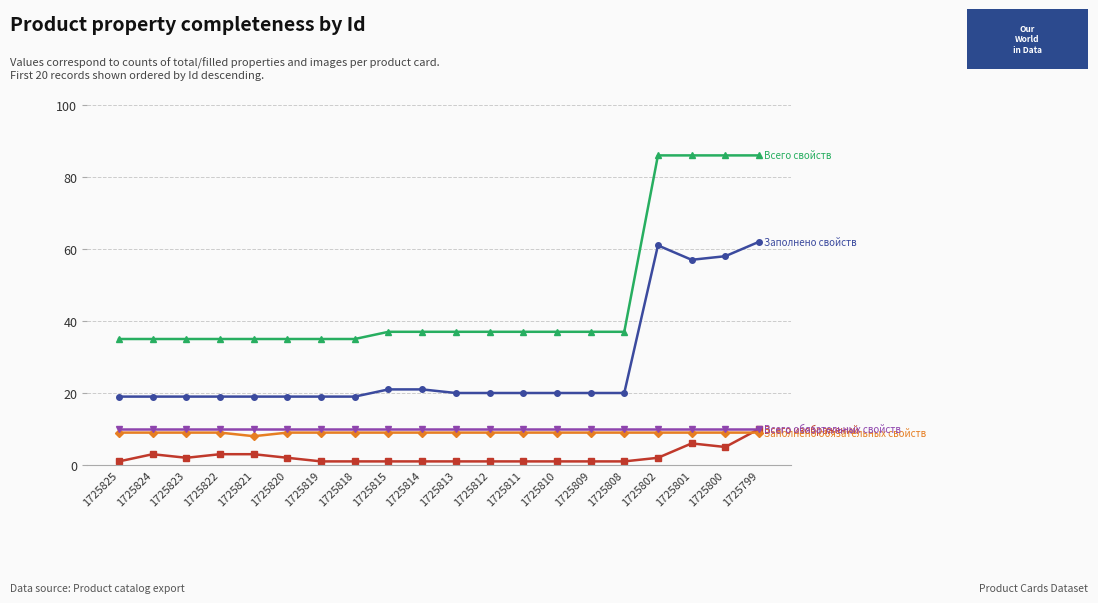

What is the total value across all series at 1725818?

74